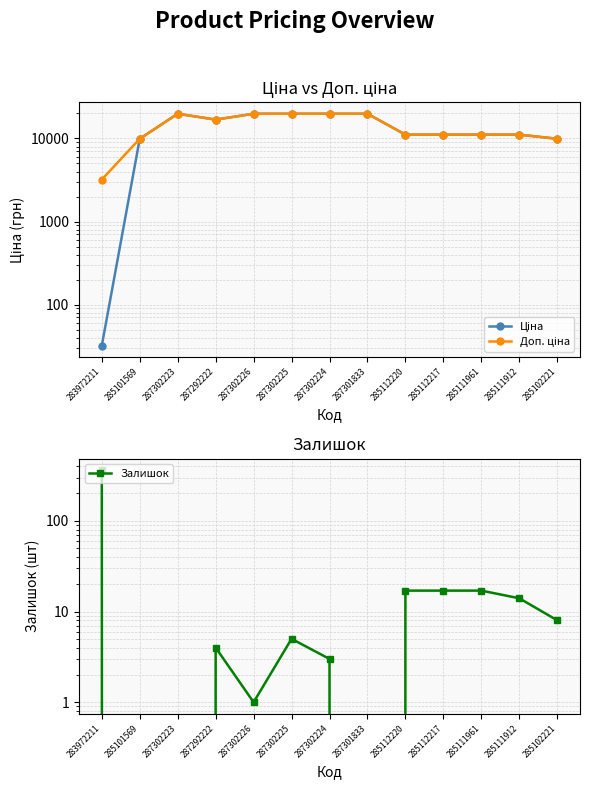

Reading left to right, list all the values displayed in this chart.

Ціна: 283972211=32.0	285101569=9908.5	287302223=19831.1	287292222=16863.2	287302226=19831.1	287302225=19831.1	287302224=19831.1	287301833=19831.1	285112220=11113.6	285112217=11113.6	285111961=11113.6	285111912=11113.6	285102221=9908.5
Доп. ціна: 283972211=3205.0	285101569=9908.5	287302223=19831.1	287292222=16863.2	287302226=19831.1	287302225=19831.1	287302224=19831.1	287301833=19831.1	285112220=11113.6	285112217=11113.6	285111961=11113.6	285111912=11113.6	285102221=9908.5
Залишок: 283972211=360.0	285101569=0.0	287302223=0.0	287292222=4.0	287302226=1.0	287302225=5.0	287302224=3.0	287301833=0.0	285112220=17.0	285112217=17.0	285111961=17.0	285111912=14.0	285102221=8.0